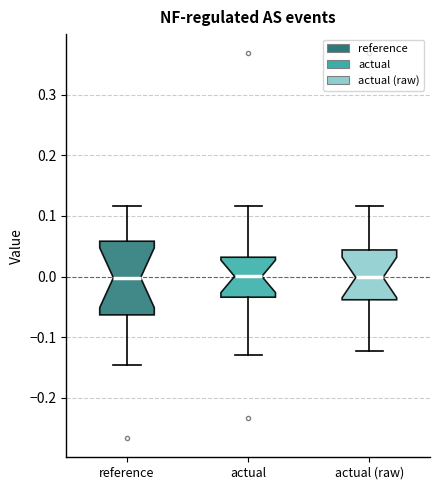

Reading left to right, read every box against the y-axis: the position of its median line, the range the box covers, and the ends of its whiskers. The values are not printed on the chart, so give them approximately, as read against the axis.

reference: median 0.00, box -0.06 to 0.06, whiskers -0.15 to 0.12
actual: median 0.00, box -0.03 to 0.03, whiskers -0.13 to 0.12
actual (raw): median 0.00, box -0.04 to 0.04, whiskers -0.12 to 0.12